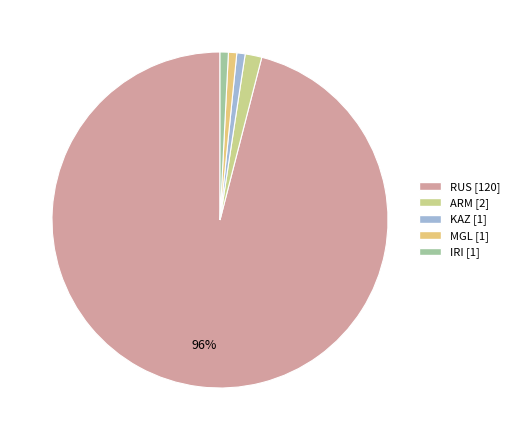

Combined, what portion of the pie is ARM and IRI?

2.4%